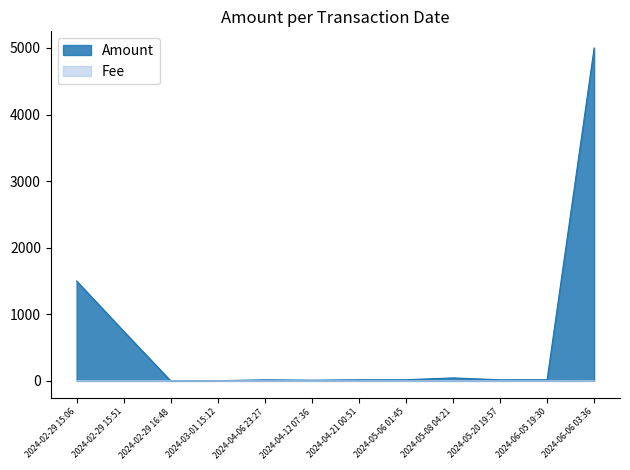

Count the number of data series in this chart.

2